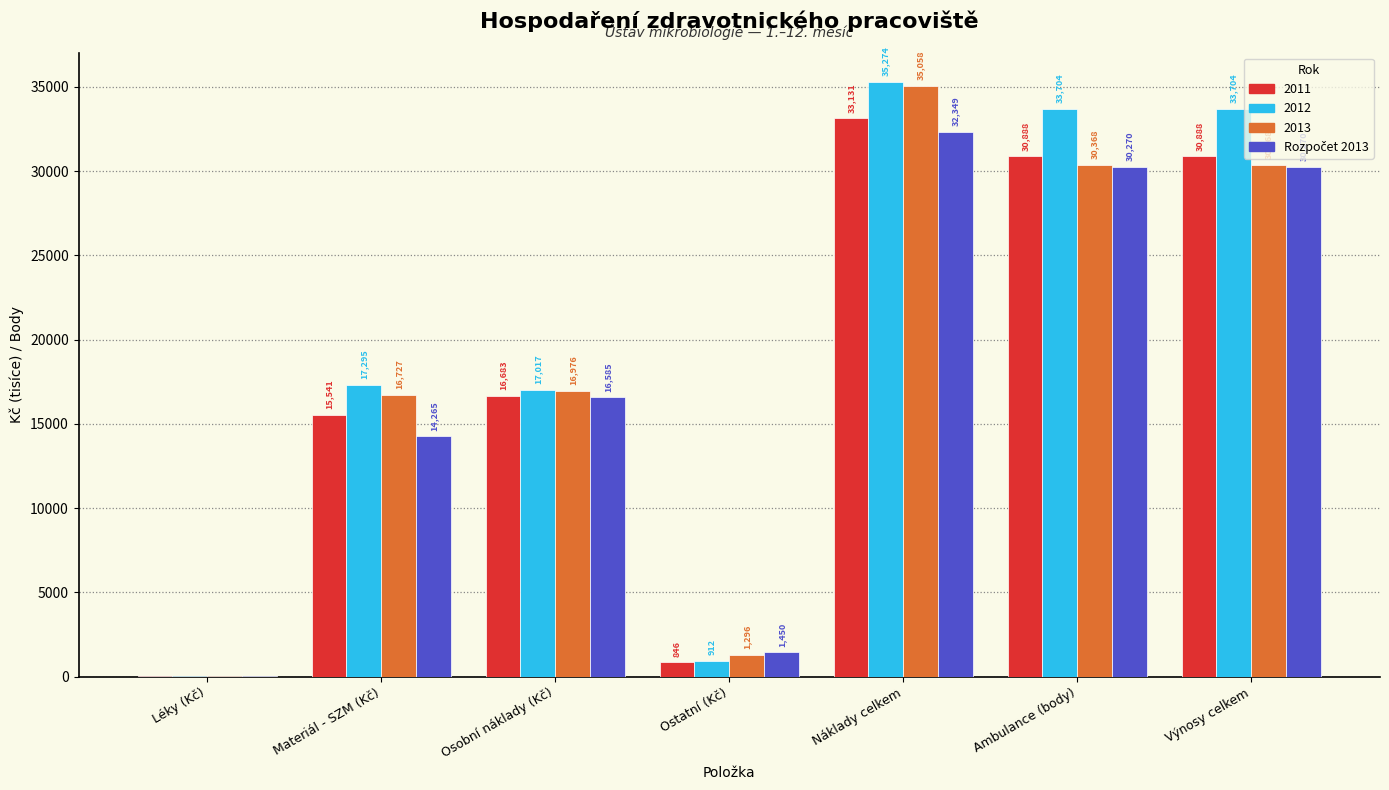

At which category is the sum across all series the highest?

Náklady celkem